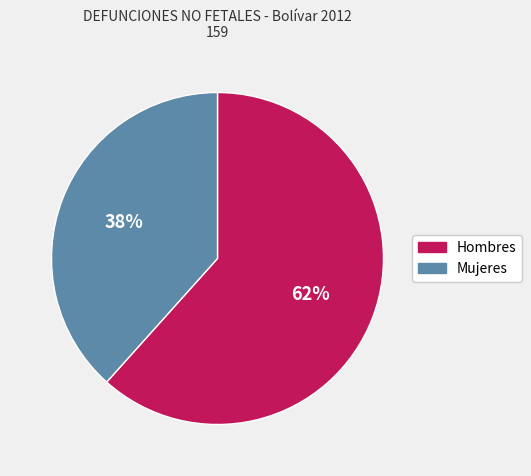

The Hombres slice represents 48% of the pie. True or false?

False